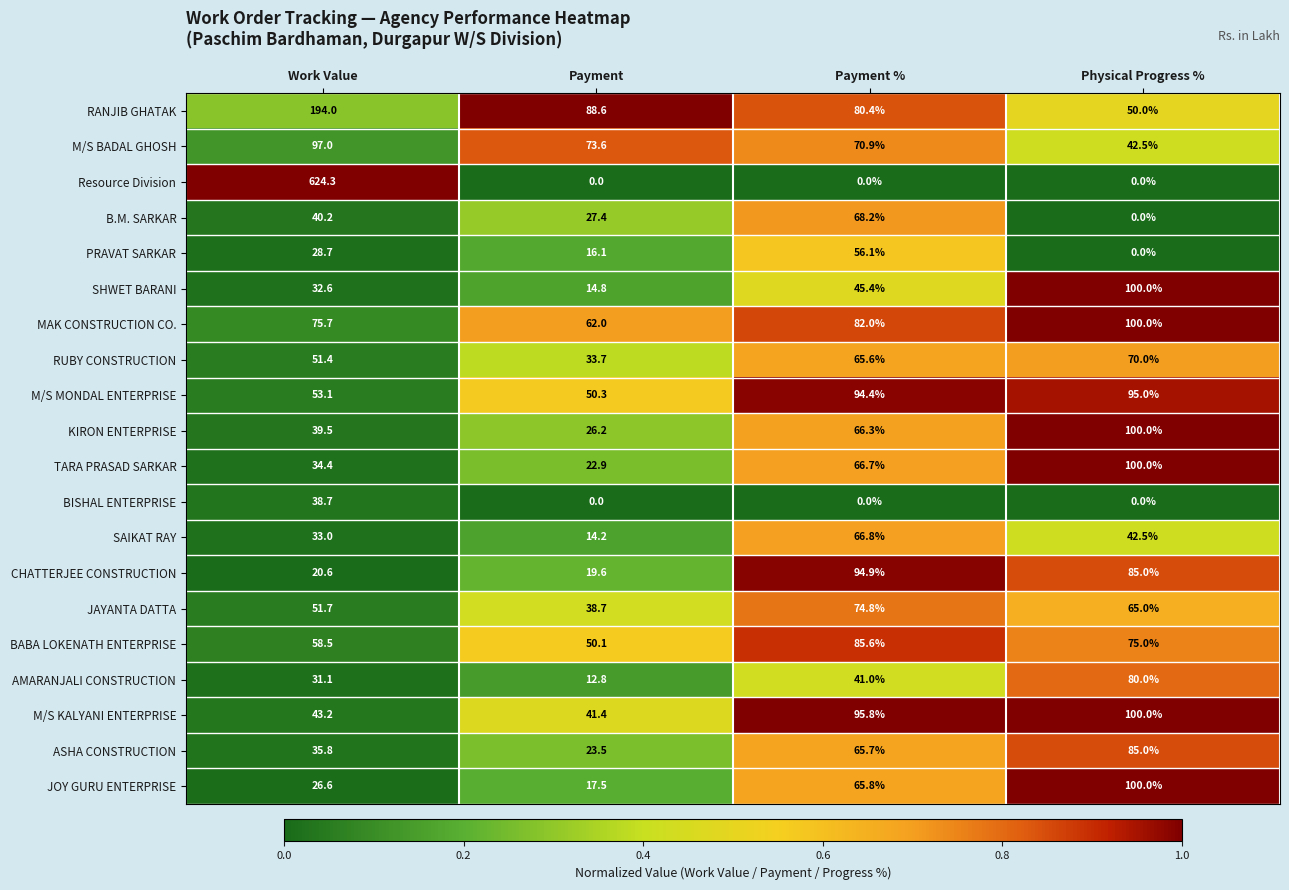

The BISHAL ENTERPRISE series shows 38.7 at Work Value. True or false?

True